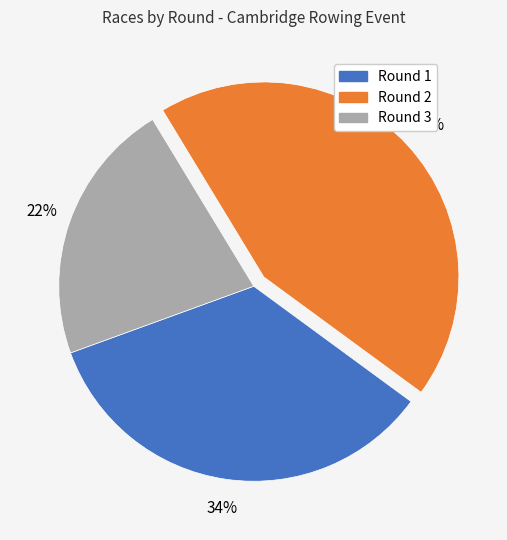

To the nearest percent, what is the difference between the Round 2 and Round 3 slice percentages?

22%